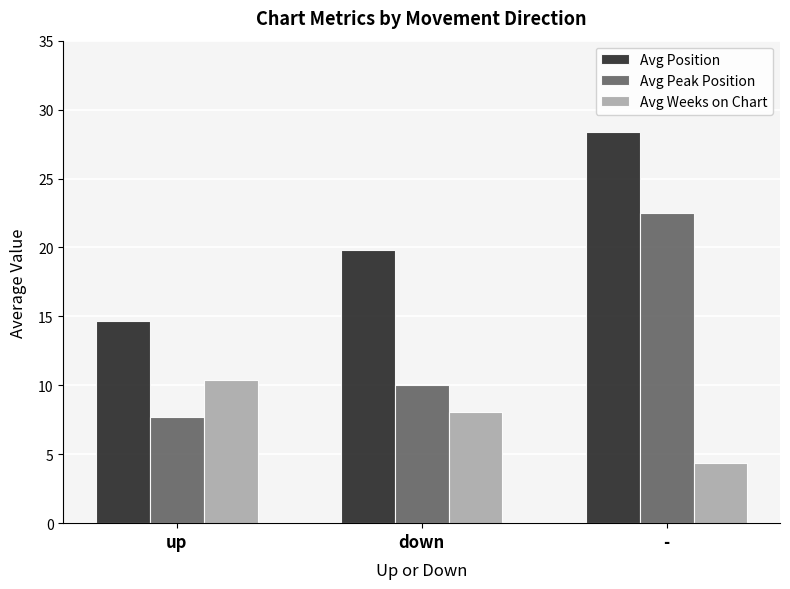

What is the minimum value shown in the chart?

4.4